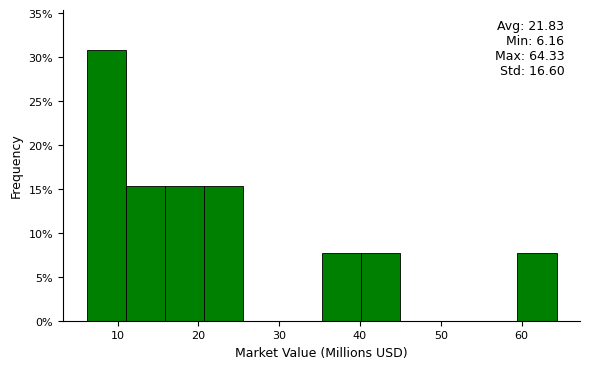

Over which range of the x-axis is the bar tallest?

6 to 11